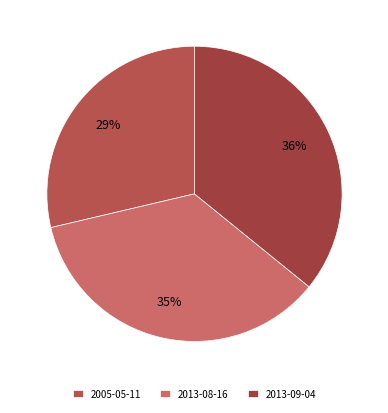

Which slice is the largest?

2013-09-04